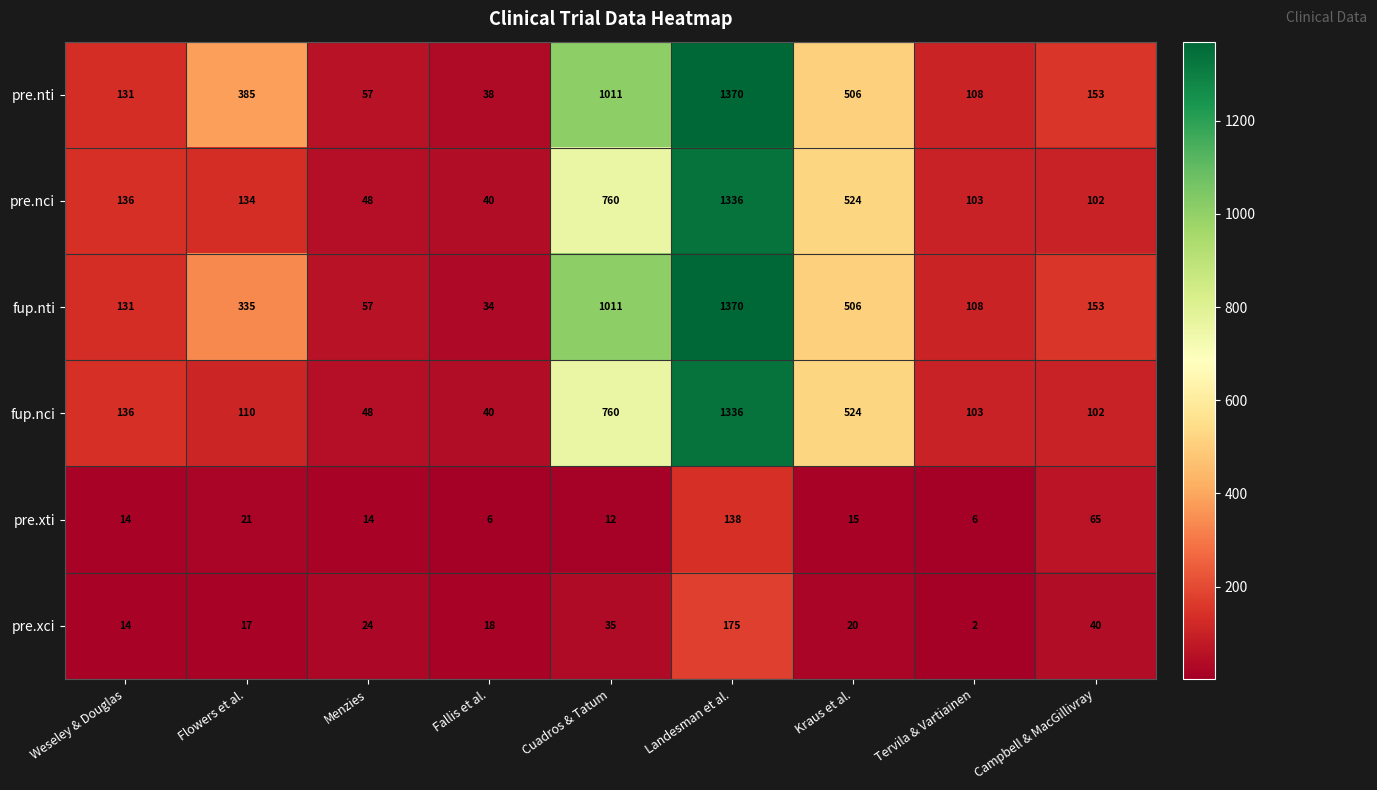

Rank the categories by pre.xci value from lowest to highest.

Tervila & Vartiainen, Weseley & Douglas, Flowers et al., Fallis et al., Kraus et al., Menzies, Cuadros & Tatum, Campbell & MacGillivray, Landesman et al.